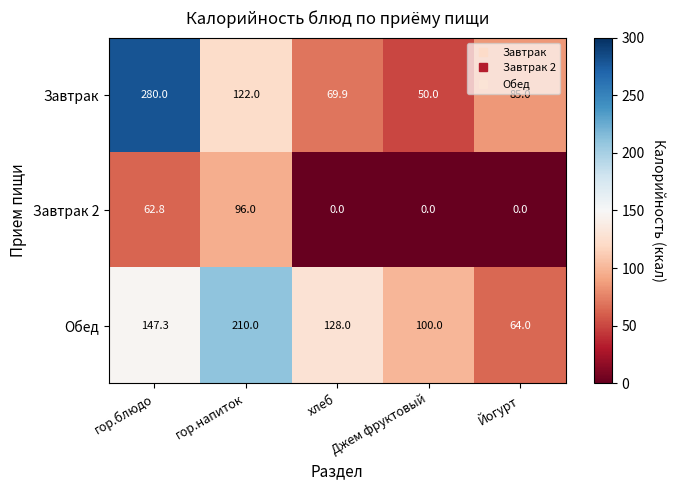

At which category is the sum across all series the highest?

гор.блюдо